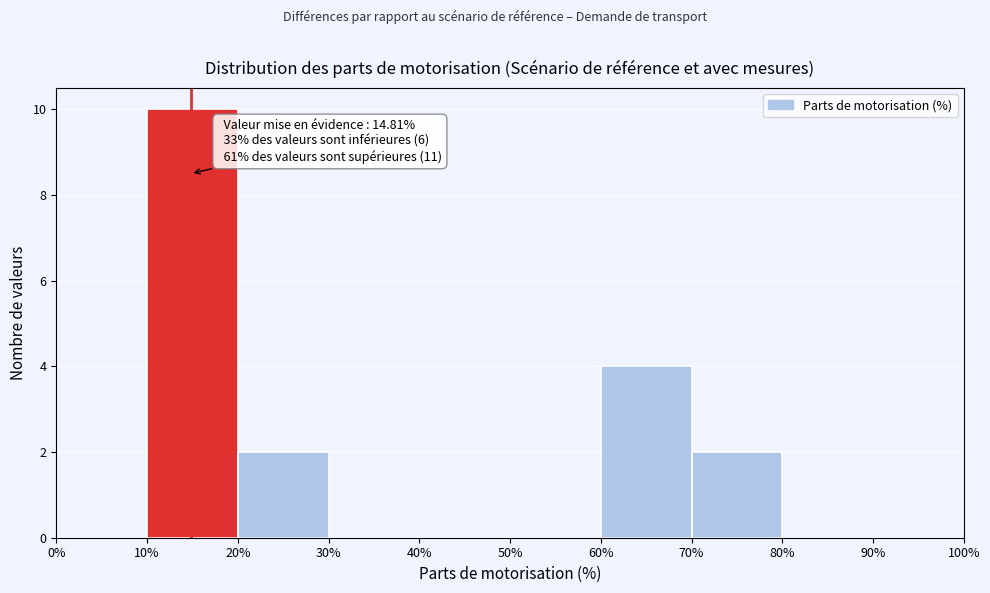

Which range on the x-axis has the tallest bar?

10% to 20%